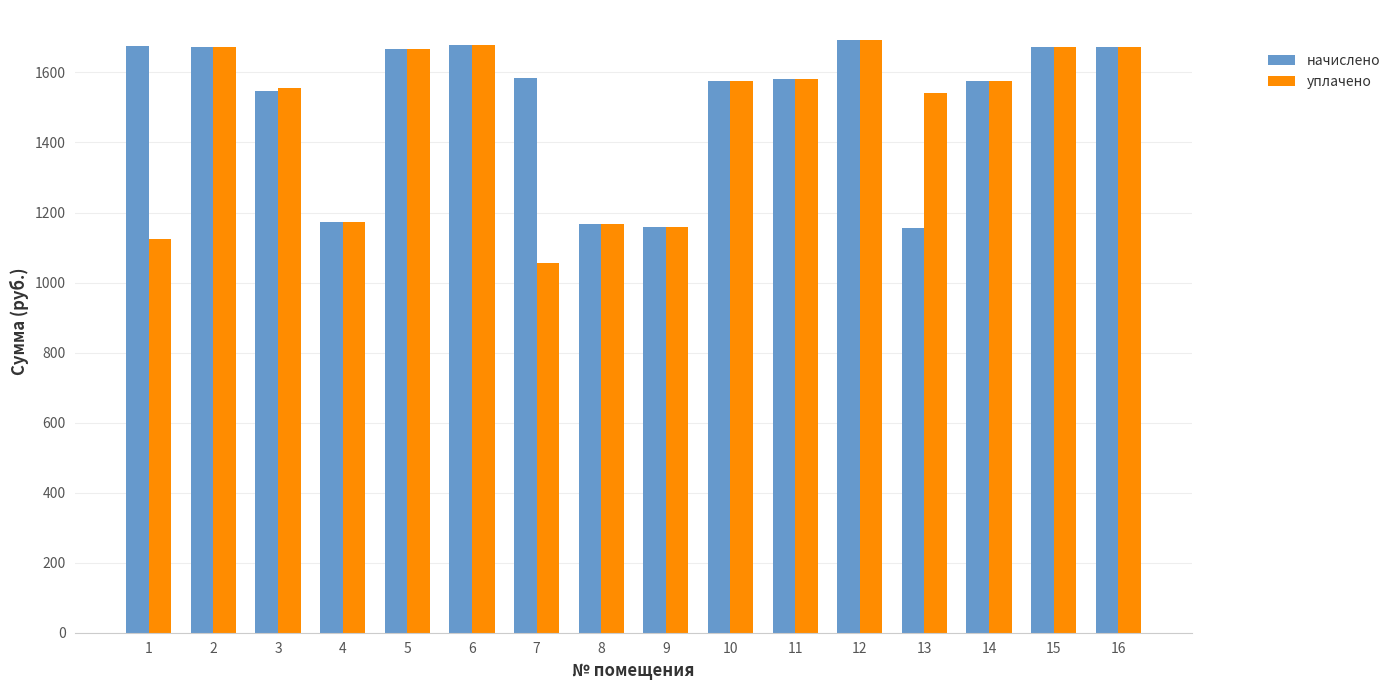

What is the approximate value of начислено at 12?

1693.7